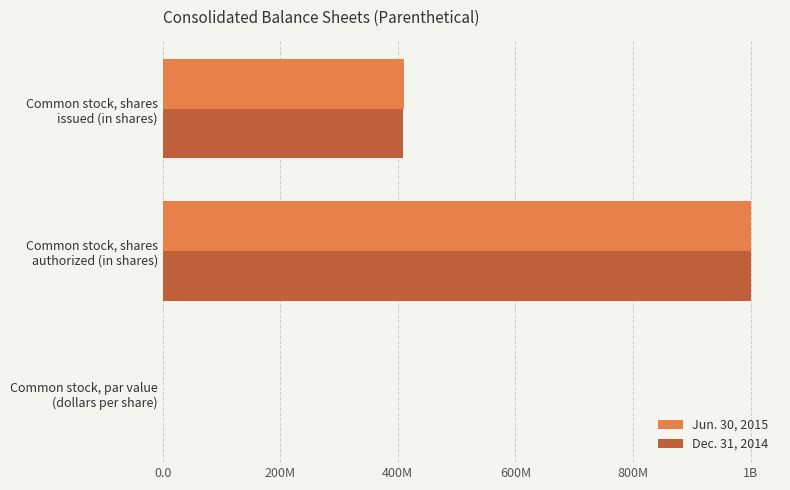

At how many categories does at least one series exceed 399469389?

2